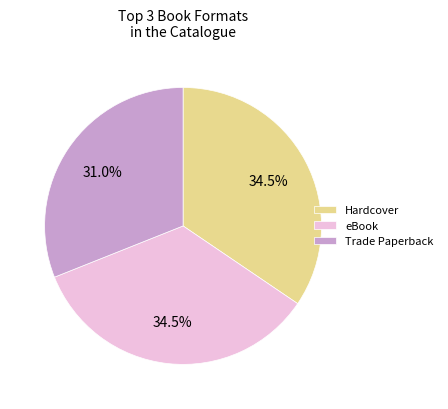

How many slices are in this pie chart?

3